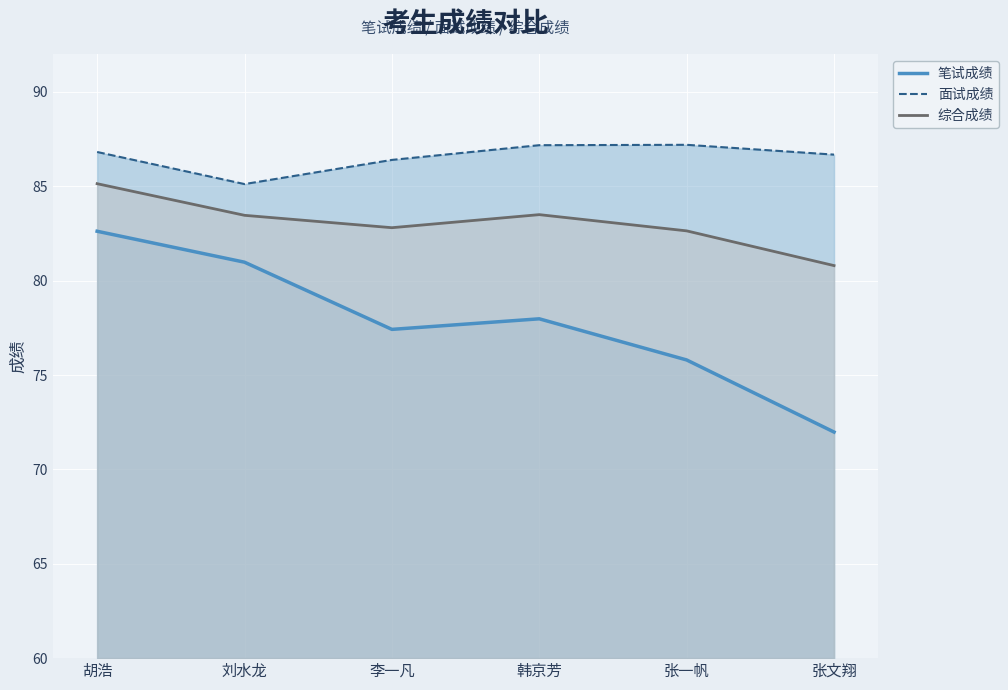

True or false: 面试成绩 and 笔试成绩 cross at least once.

False